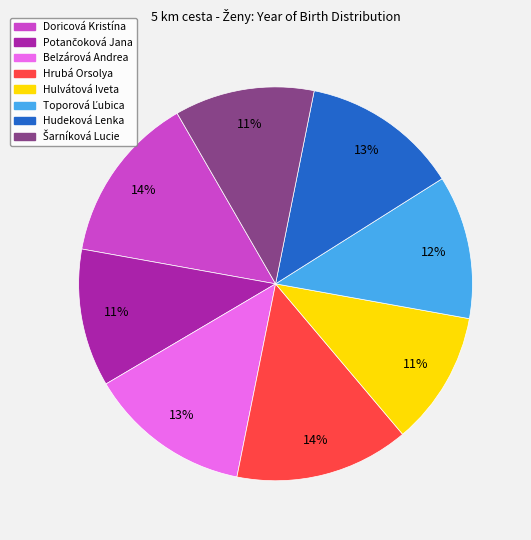

Is there a majority slice in this chart?

No